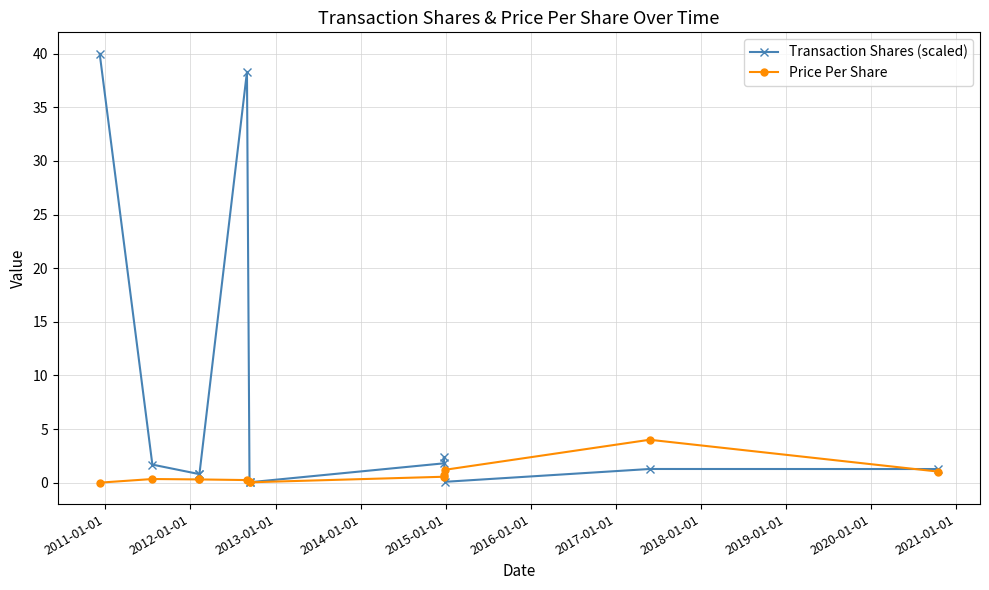

What are all the series names shown in the legend?

Transaction Shares (scaled), Price Per Share